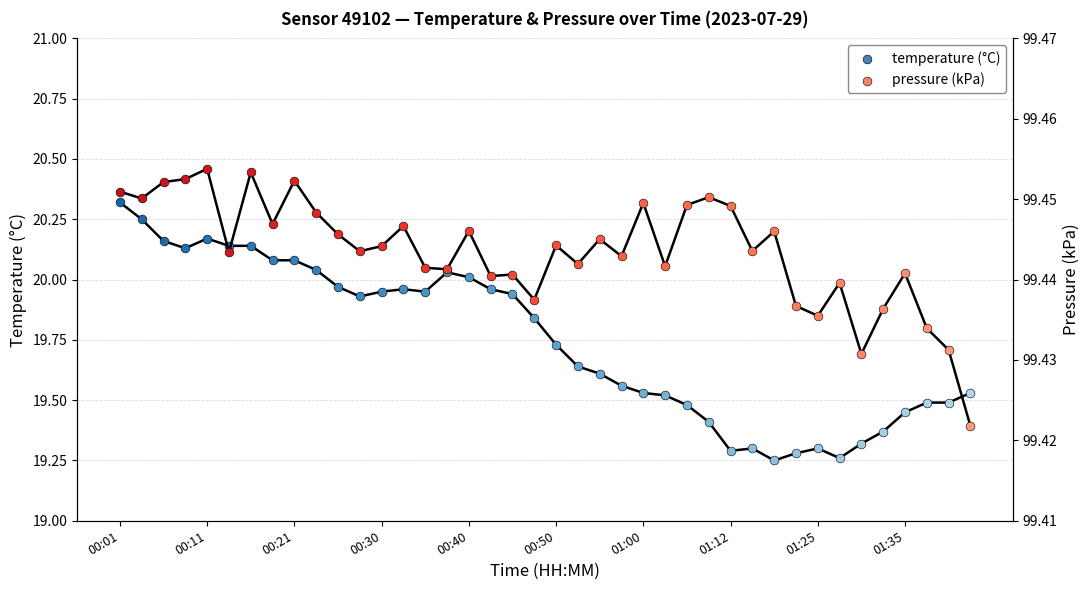

Which series has the largest total across all categories?

pressure_kPa